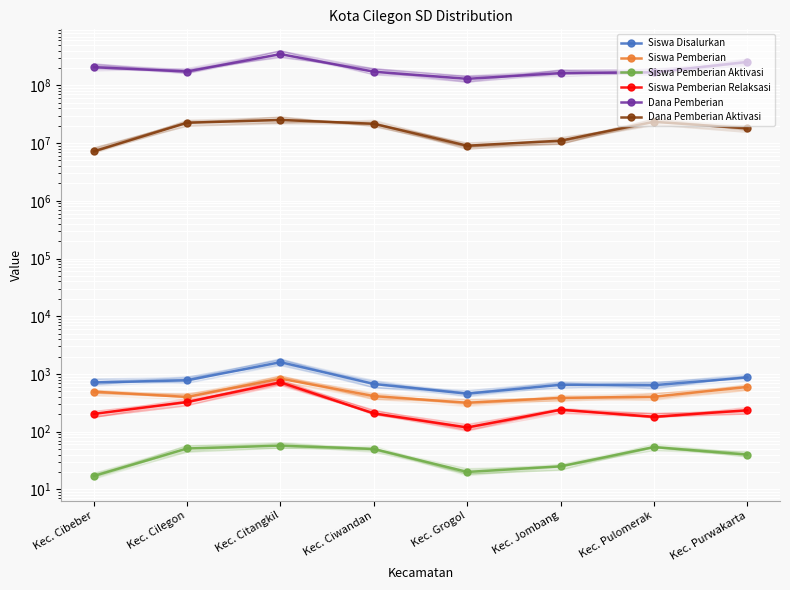

Rank the categories by Siswa Pemberian Relaksasi value from highest to lowest.

Kec. Citangkil, Kec. Cilegon, Kec. Jombang, Kec. Purwakarta, Kec. Ciwandan, Kec. Cibeber, Kec. Pulomerak, Kec. Grogol